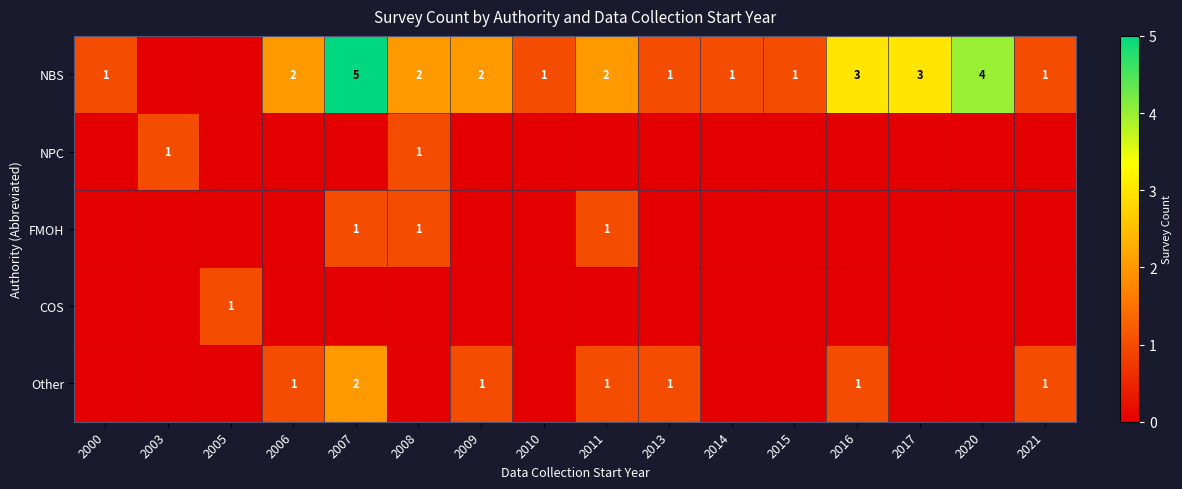

What is the sum of the NBS values at 2006 and 2013?

3